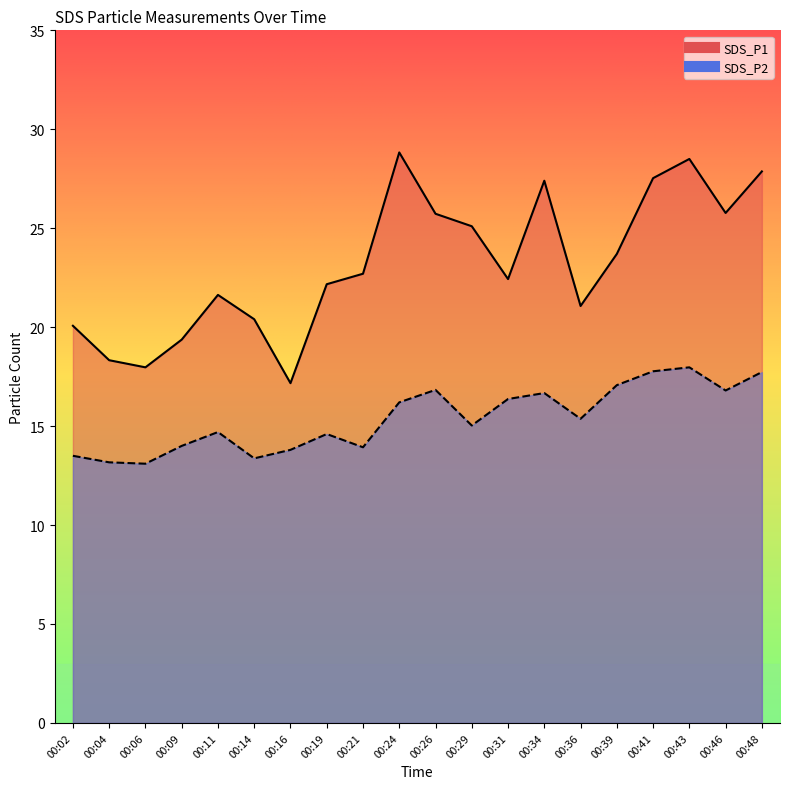

Where does the SDS_P2 series first go above 15?

00:24